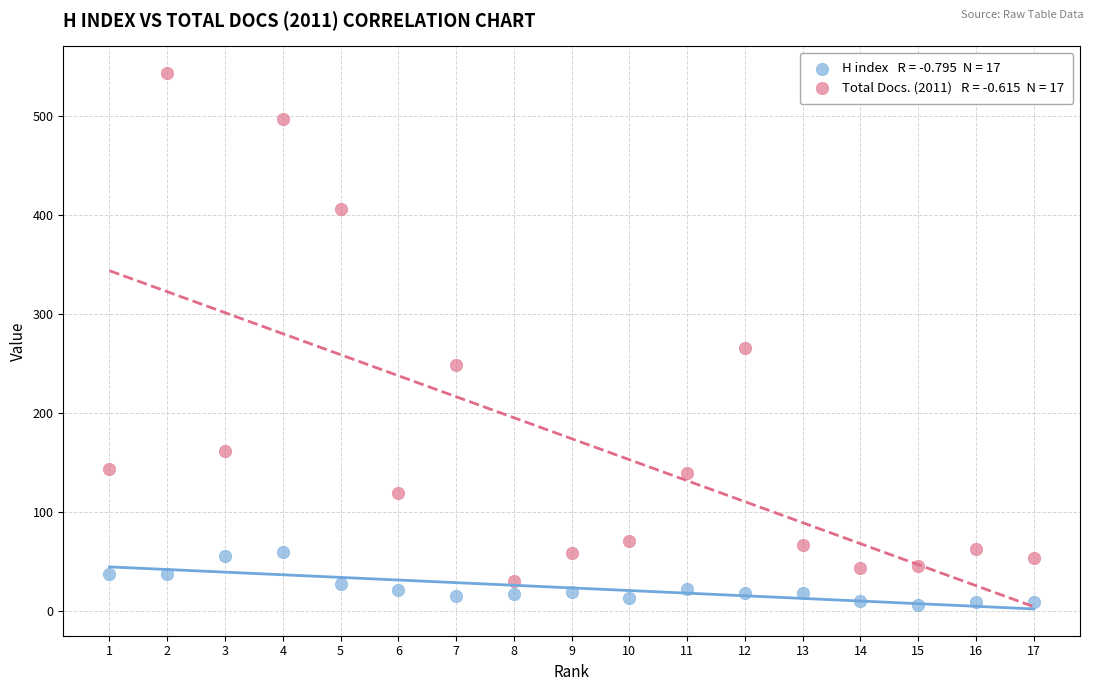

Across all series, what Y value is closest to 274?

266